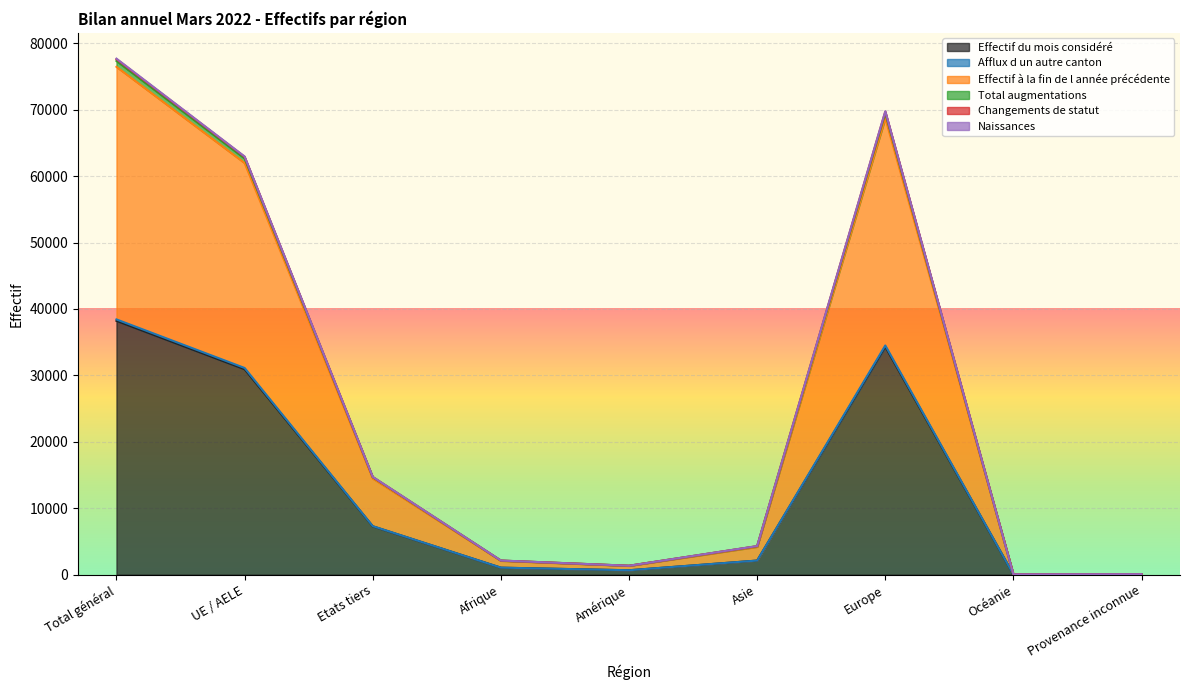

Does the chart display data point markers on the line(s)?

No